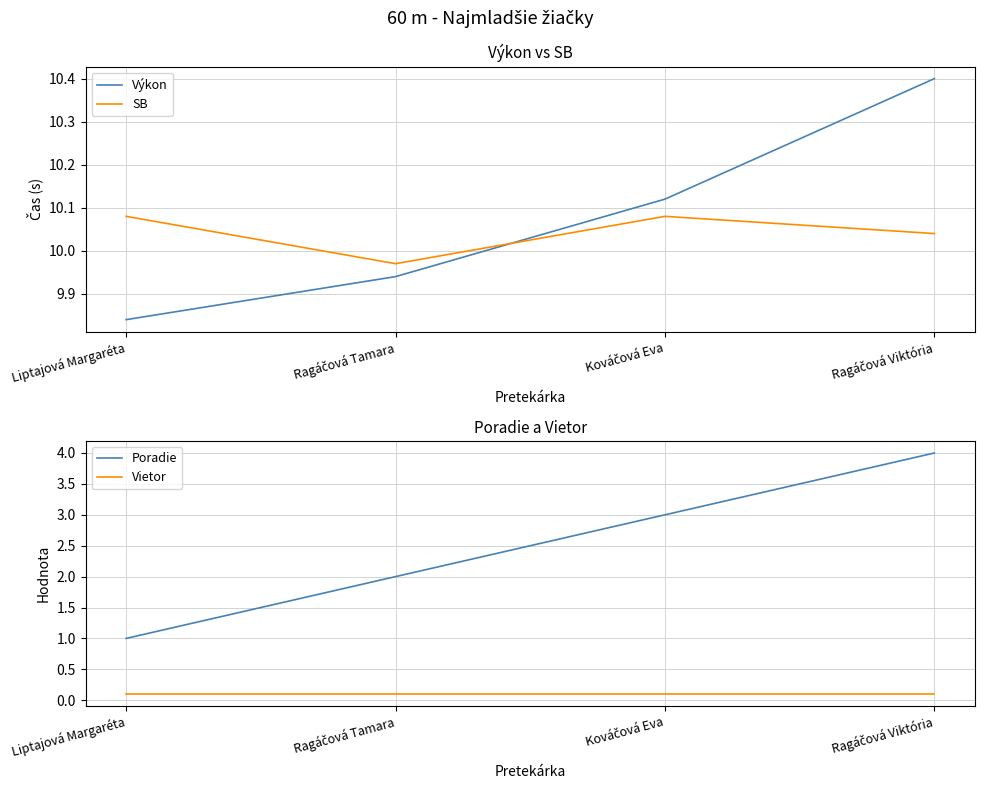

What is the spread (max minus min) of values at Liptajová Margaréta?

10.0